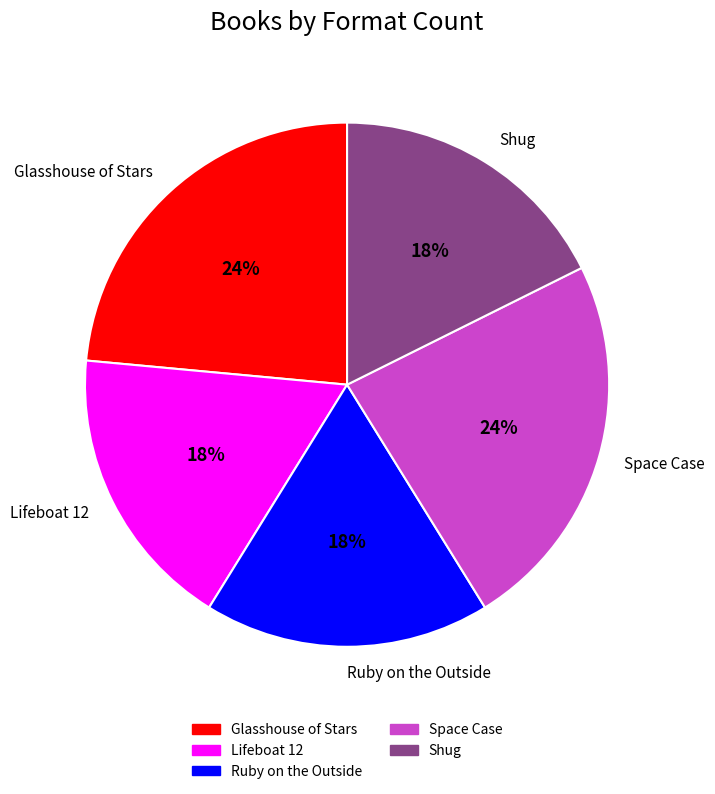

Between Glasshouse of Stars and Lifeboat 12, which is larger?

Glasshouse of Stars